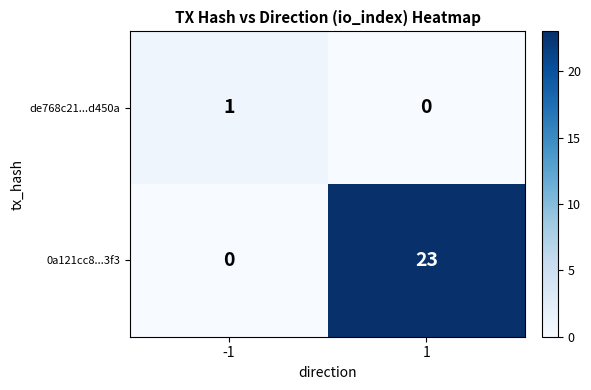

At how many categories does at least one series exceed 13?

1